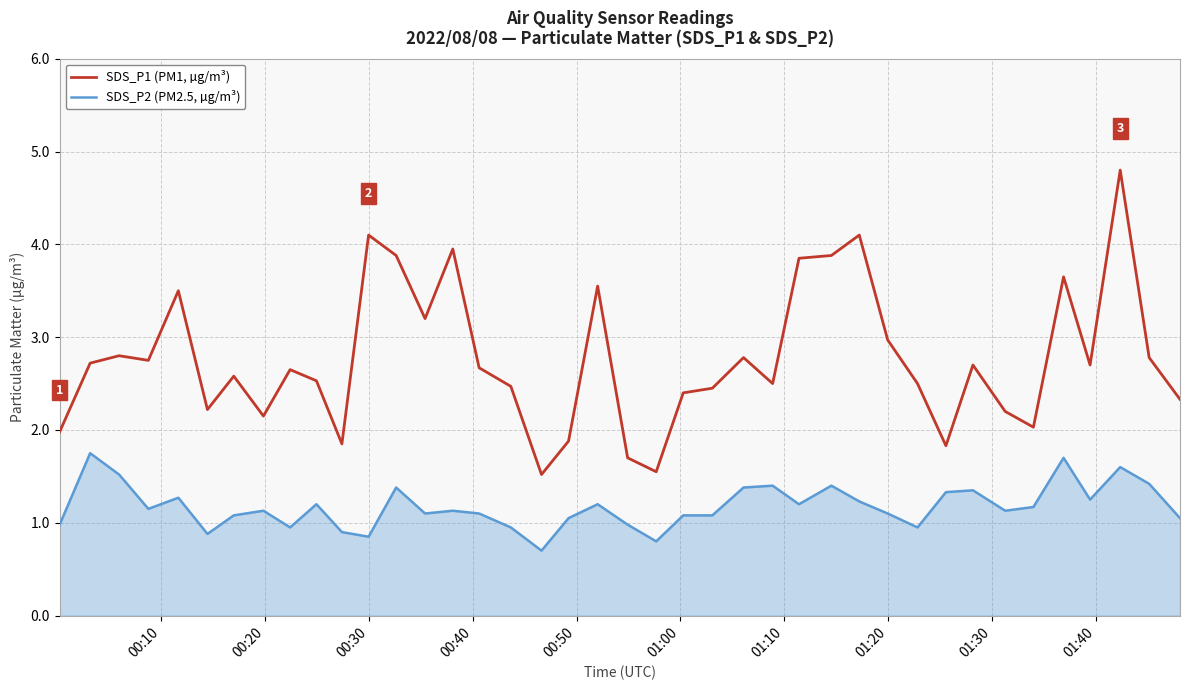

Which series has the widest spread of values?

SDS_P1 (PM1, µg/m³)